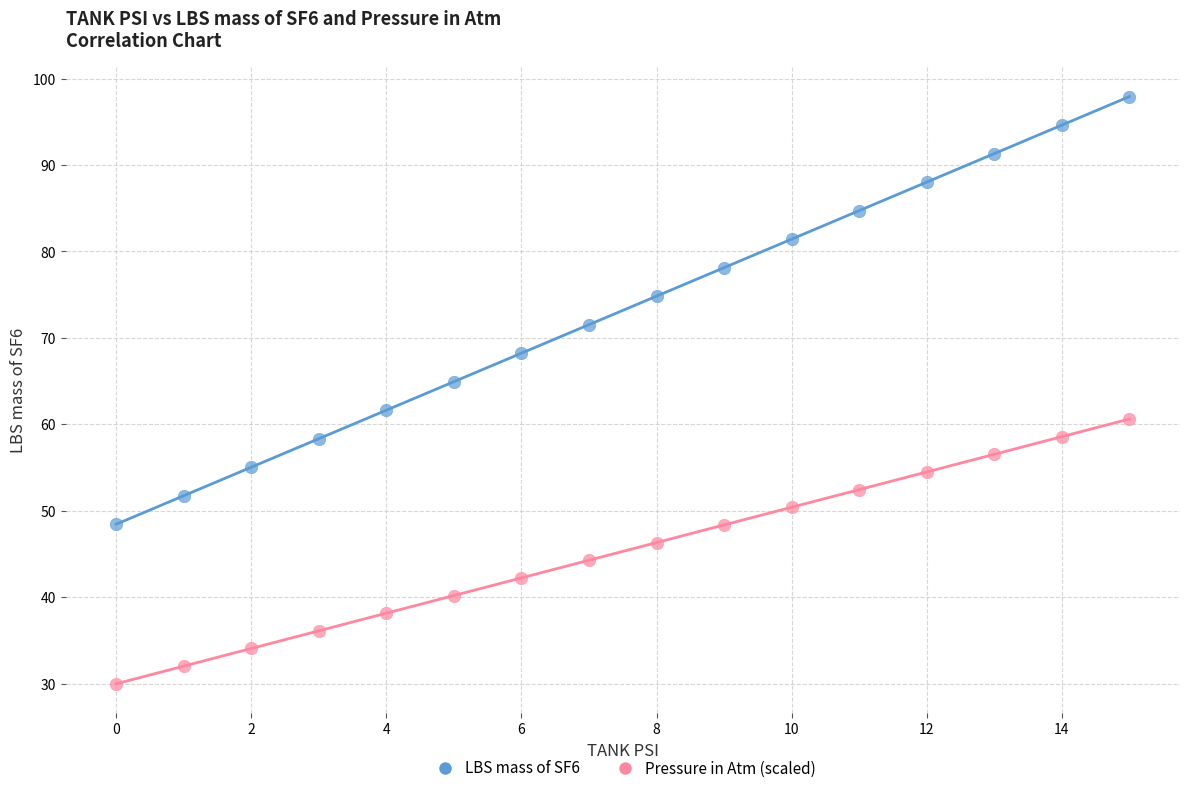

Across all data points, what is the range of X values (max minus min)?

15.0